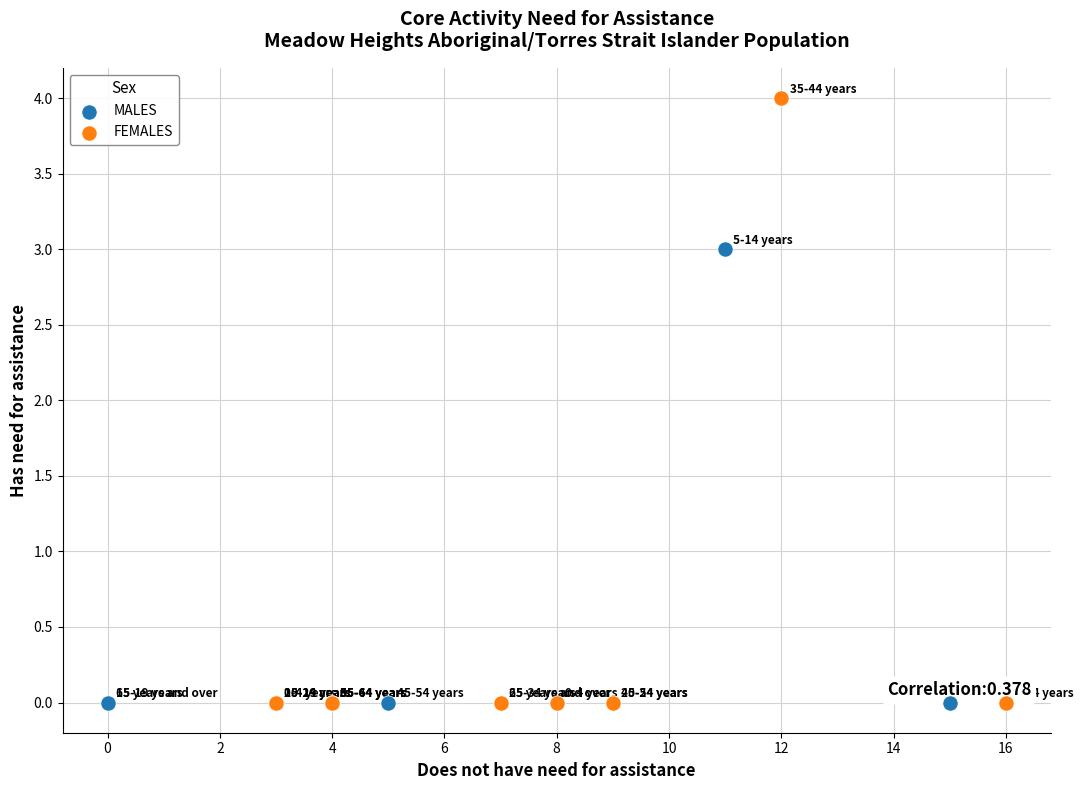

What are all the series names shown in the legend?

MALES, FEMALES